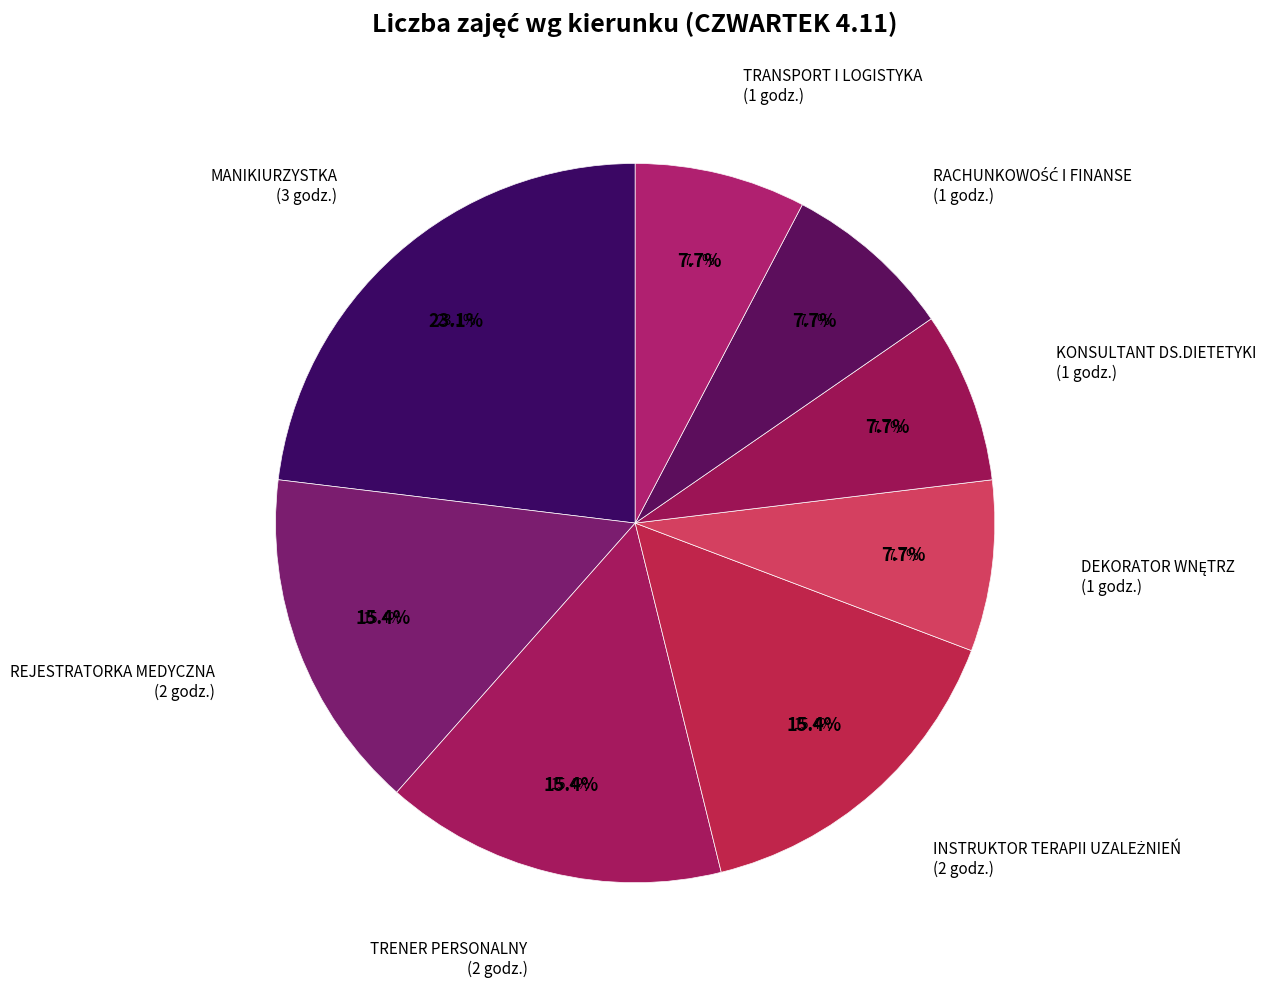

True or false: RACHUNKOWOŚĆ I FINANSE accounts for 8% of the total.

True